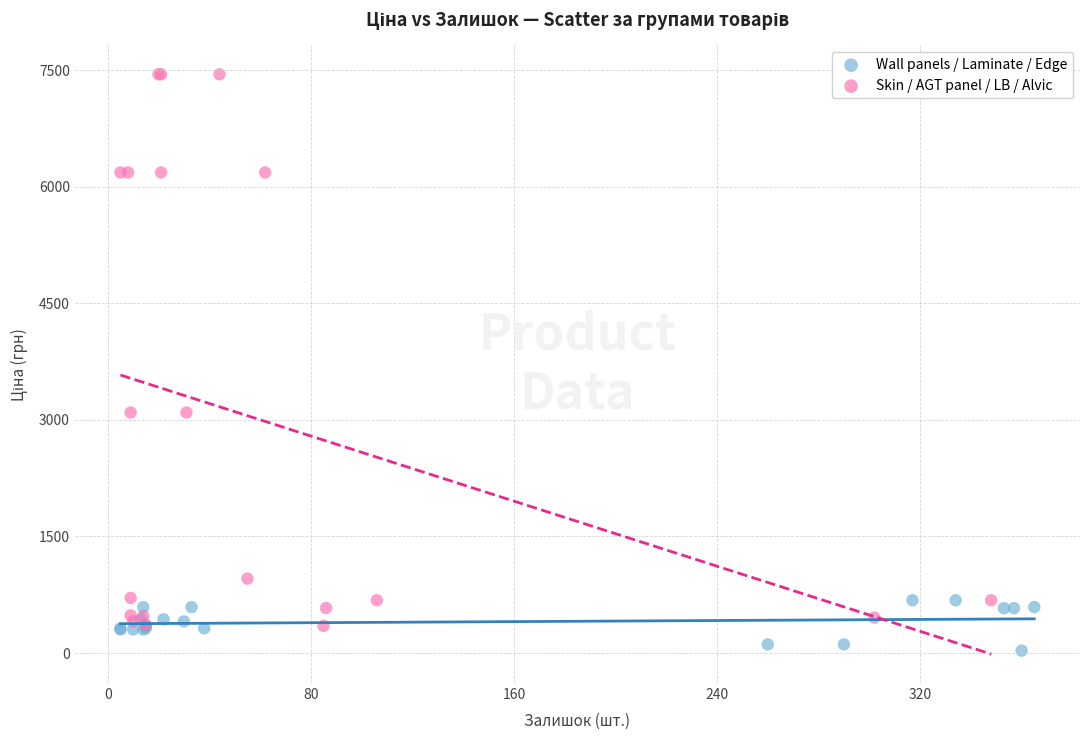

Which series contains the highest Y value?

Skin / AGT panel / LB / Alvic